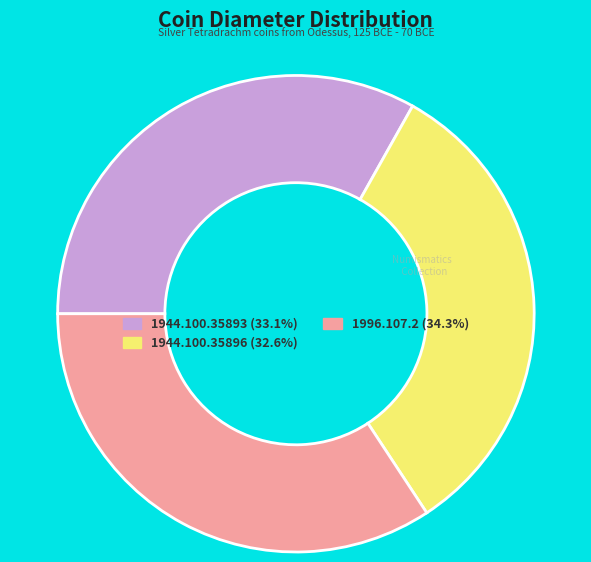

What is the largest slice in the pie chart?

1996.107.2